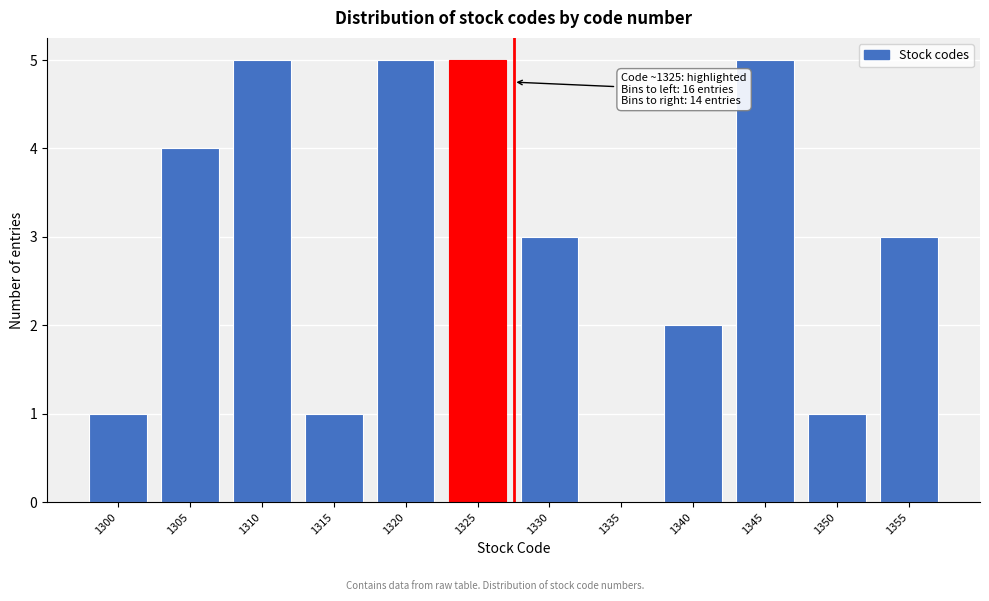

Reading right to left, transcribe all the data shown in this chart.

1355=3	1350=1	1345=5	1340=2	1335=0	1330=3	1325=5	1320=5	1315=1	1310=5	1305=4	1300=1